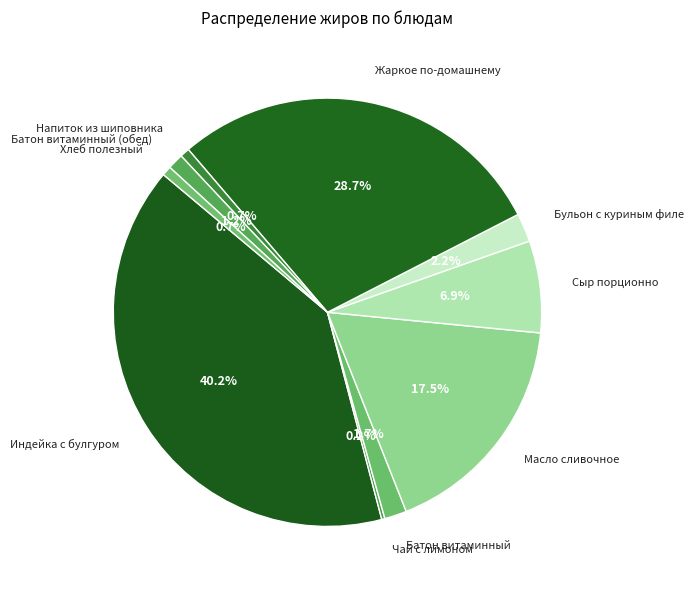

Is there any slice that represents more than half of the pie?

No